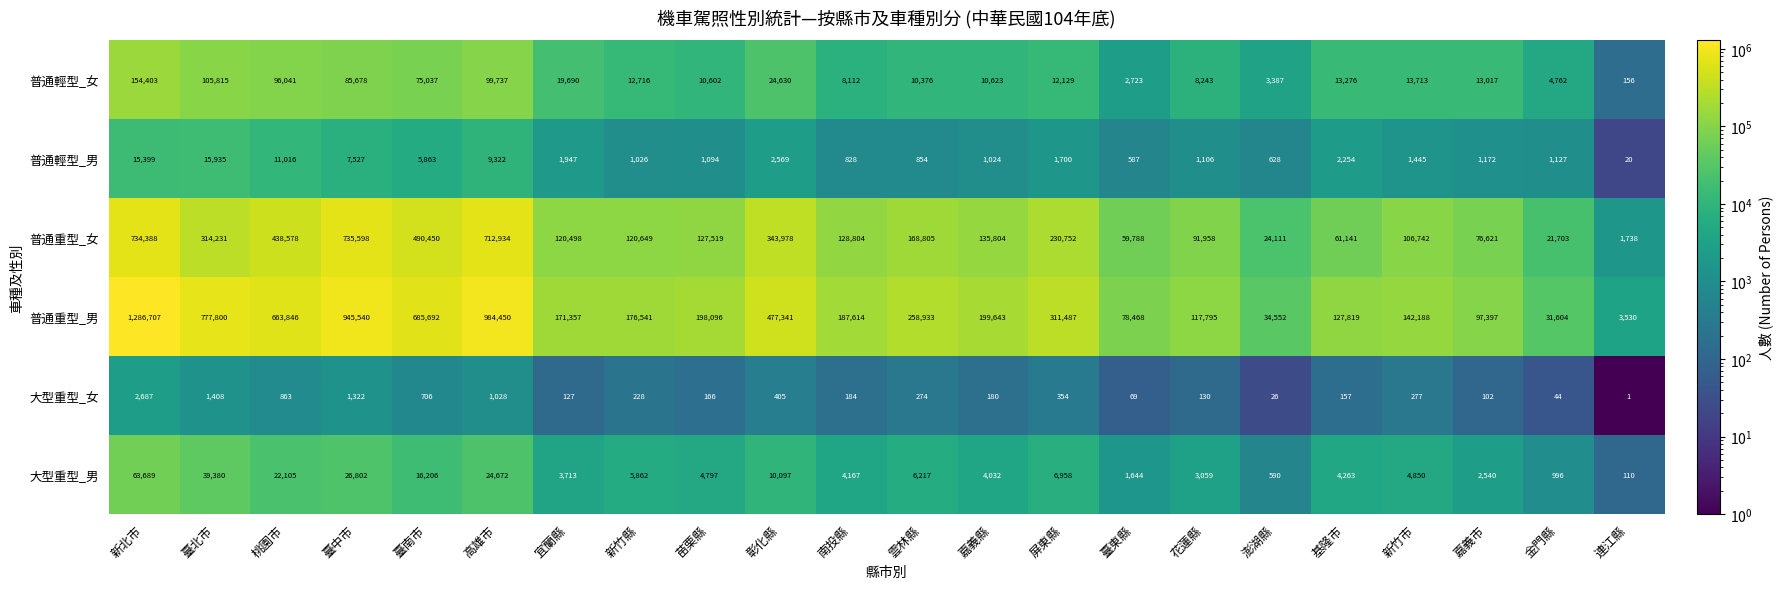

What is the difference between the maximum and minimum values in the 普通重型_女 series?

733860